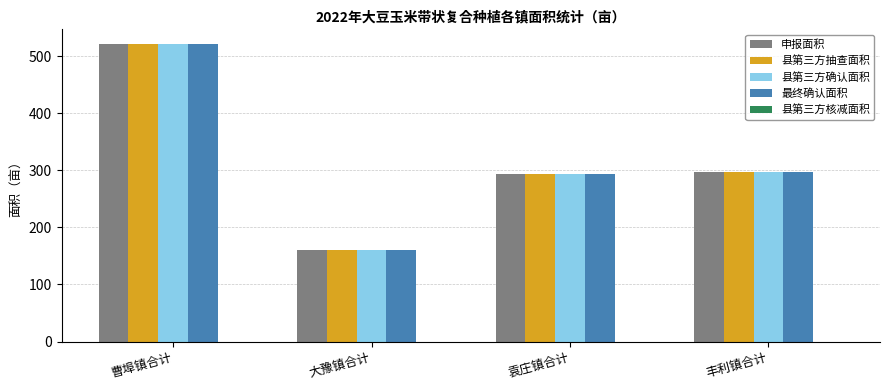

What is the spread (max minus min) of values at 曹埠镇合计?

0.0